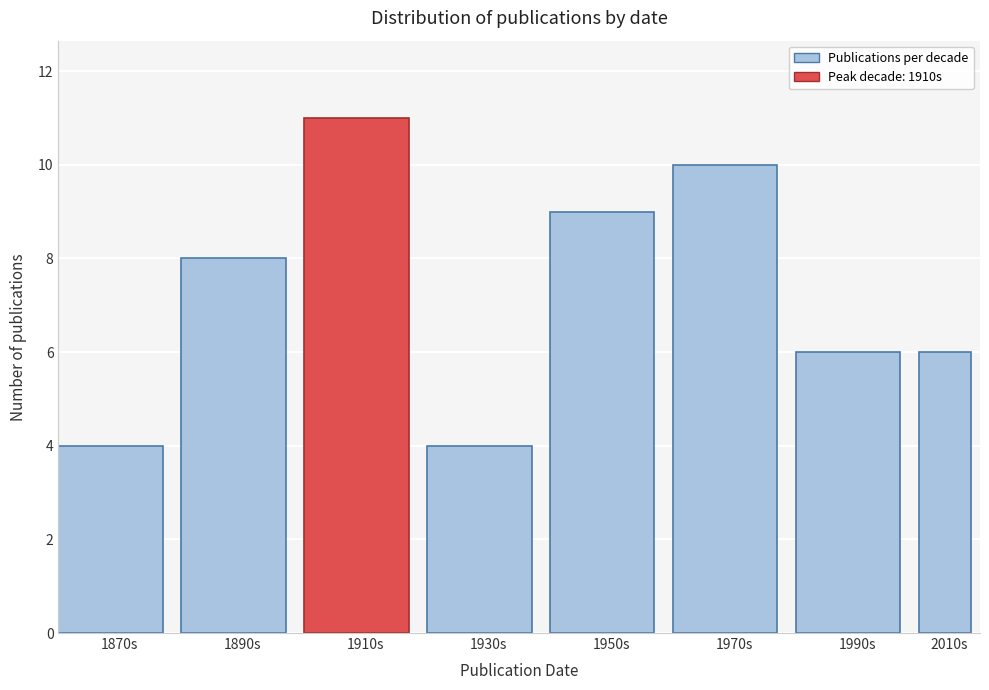

Reading right to left, extract all data points from this chart.

6	6	10	9	4	11	8	4